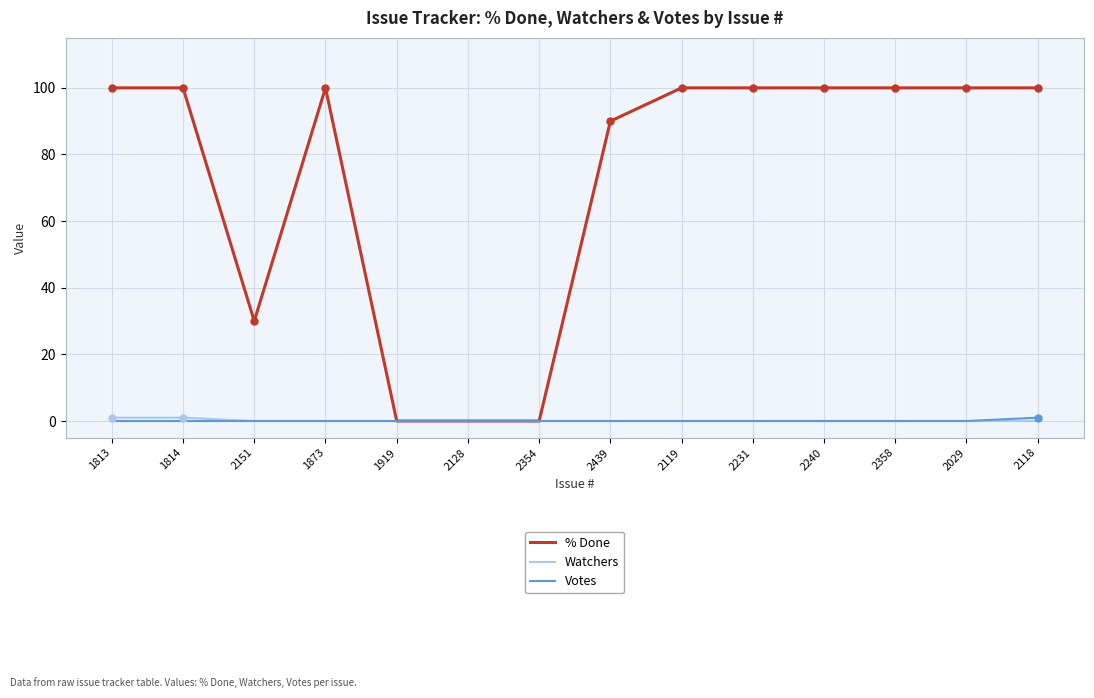

Reading right to left, what are all the values shown in this chart?

% Done: 2118=100	2029=100	2358=100	2240=100	2231=100	2119=100	2439=90	2354=0	2128=0	1919=0	1873=100	2151=30	1814=100	1813=100
Watchers: 2118=0	2029=0	2358=0	2240=0	2231=0	2119=0	2439=0	2354=0	2128=0	1919=0	1873=0	2151=0	1814=1	1813=1
Votes: 2118=1	2029=0	2358=0	2240=0	2231=0	2119=0	2439=0	2354=0	2128=0	1919=0	1873=0	2151=0	1814=0	1813=0